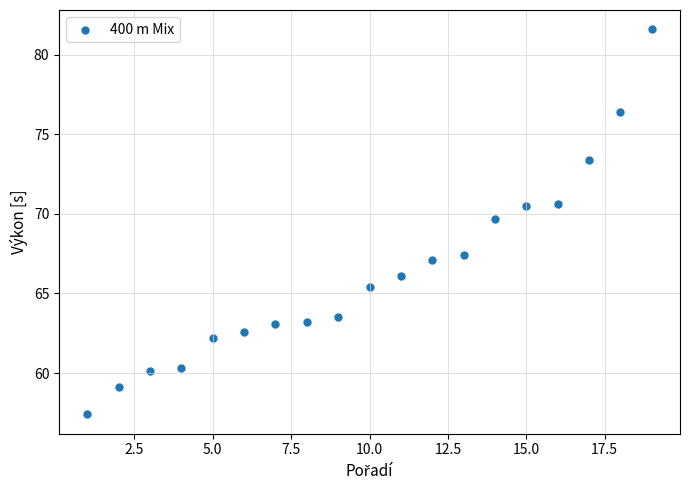

What is the range of X values (max minus min)?

18.0